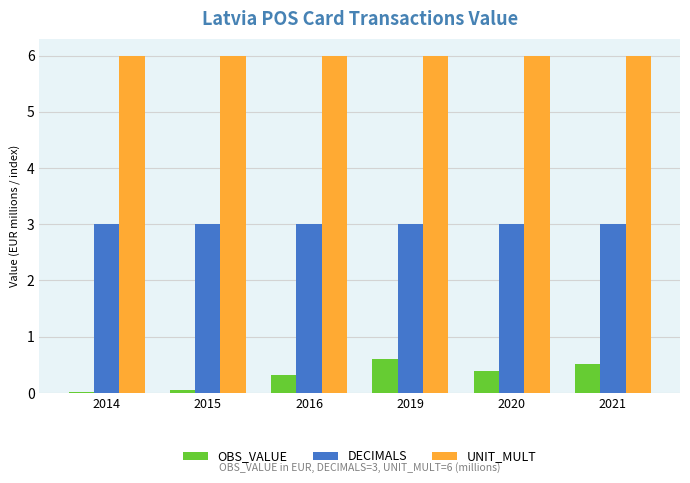

Are the bars grouped side by side (vs. stacked)?

Yes